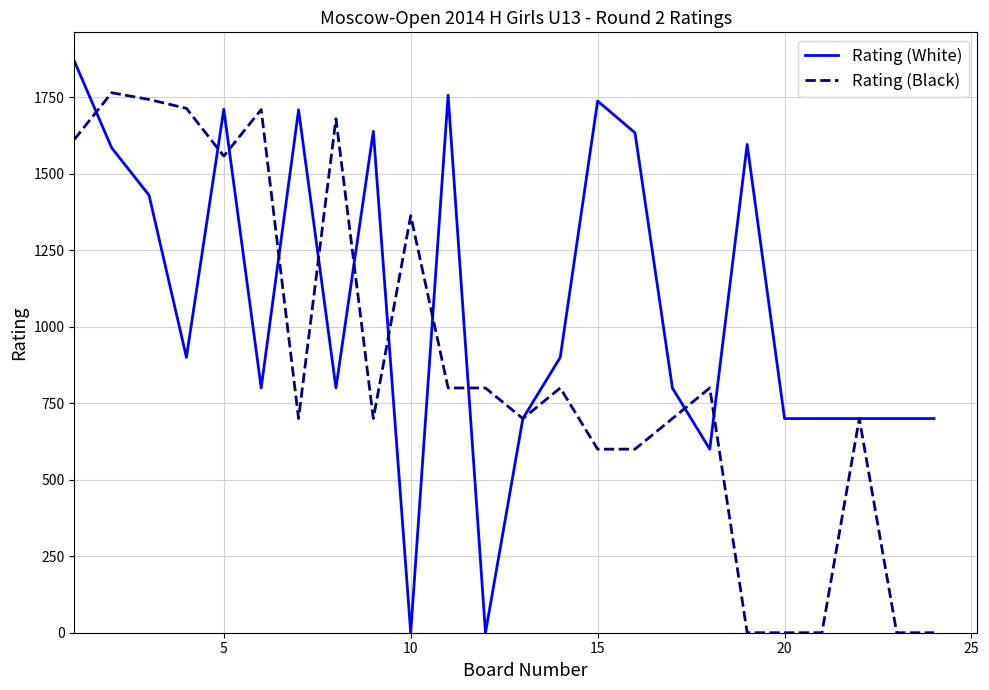

Which series has the largest total across all categories?

Rating (White)